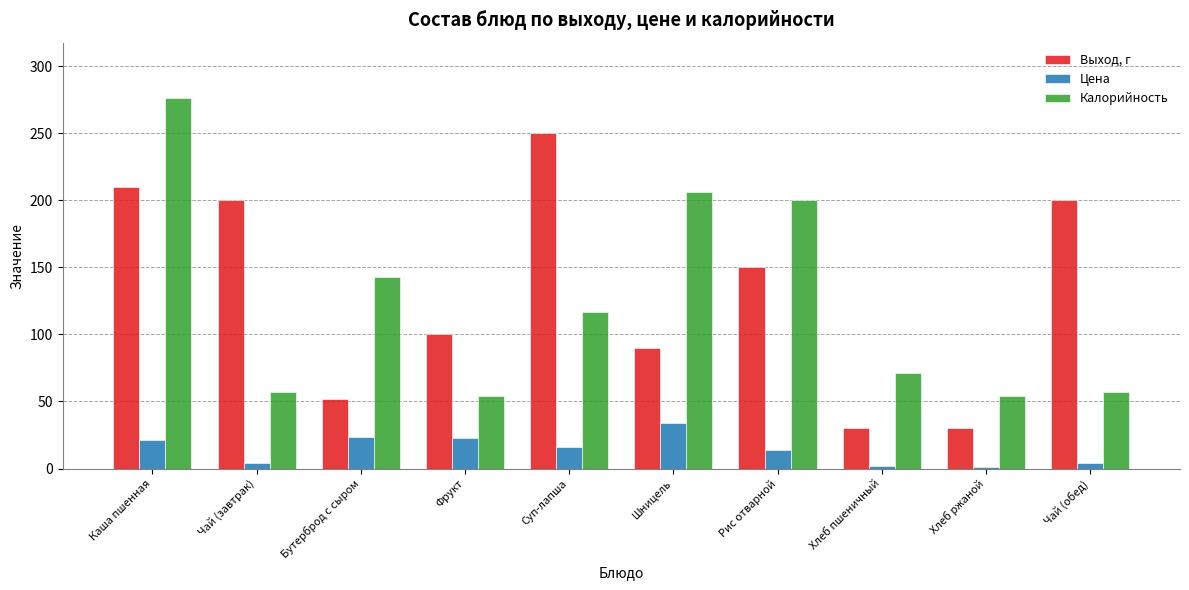

Which series changed the most between Фрукт and Хлеб ржаной?

Выход, г